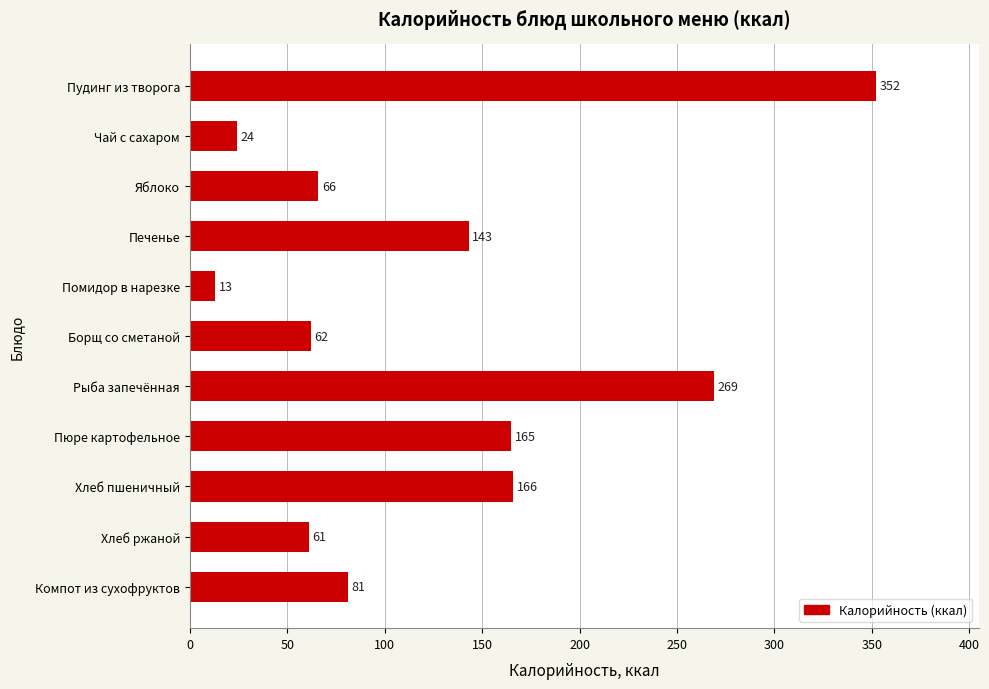

Is it true that the value at Печенье is 31?

False